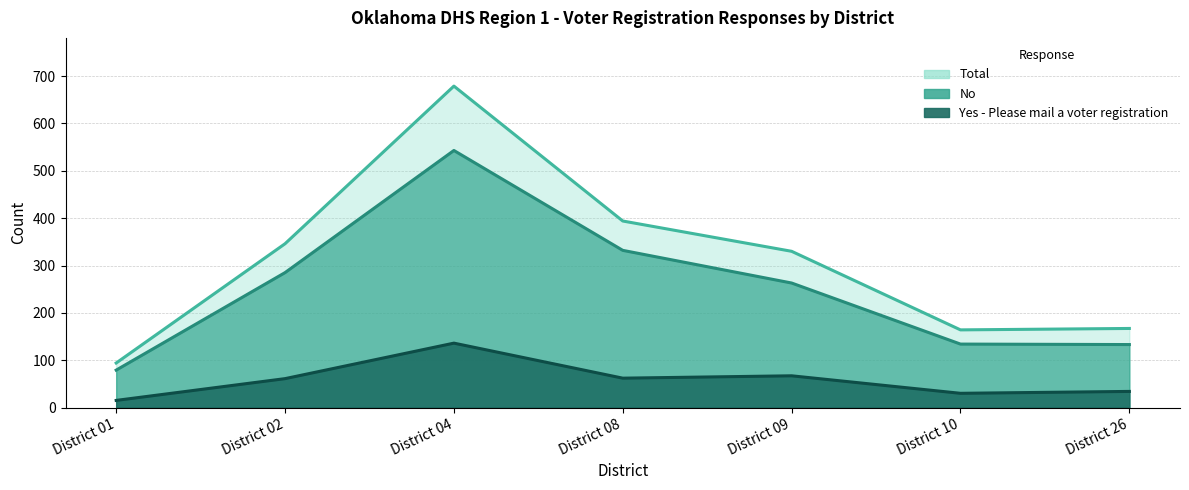

What is the difference between the highest and lowest values at District 26?

133